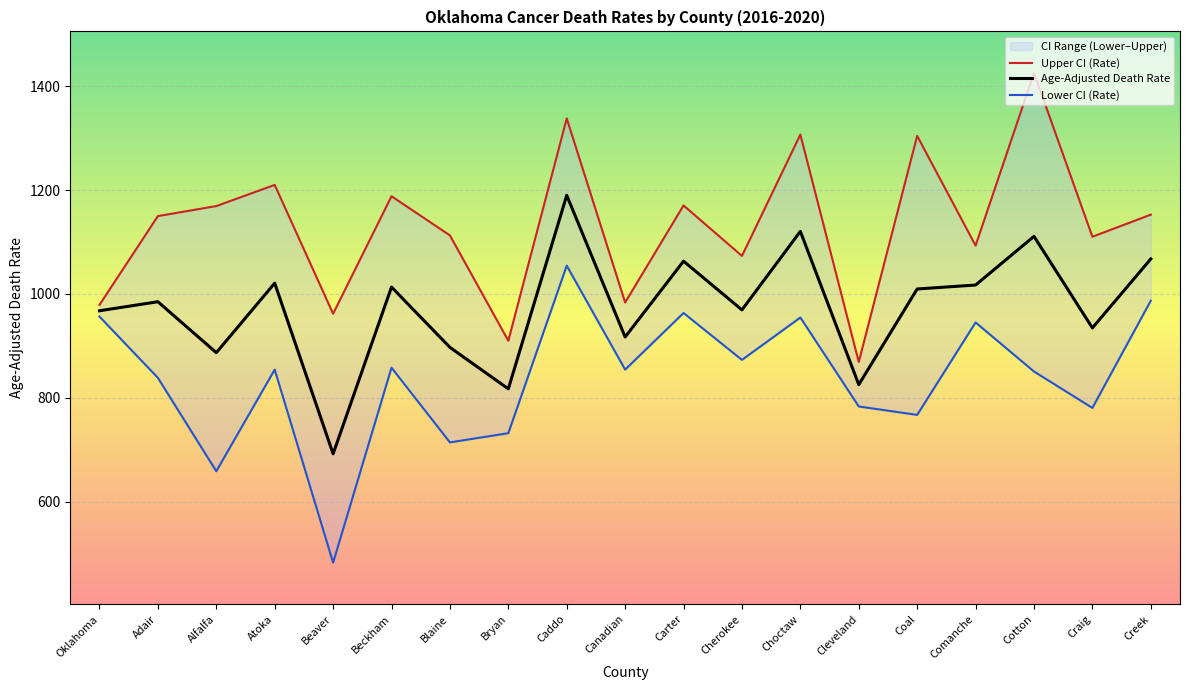

Which series has the largest total across all categories?

Upper CI (Rate)